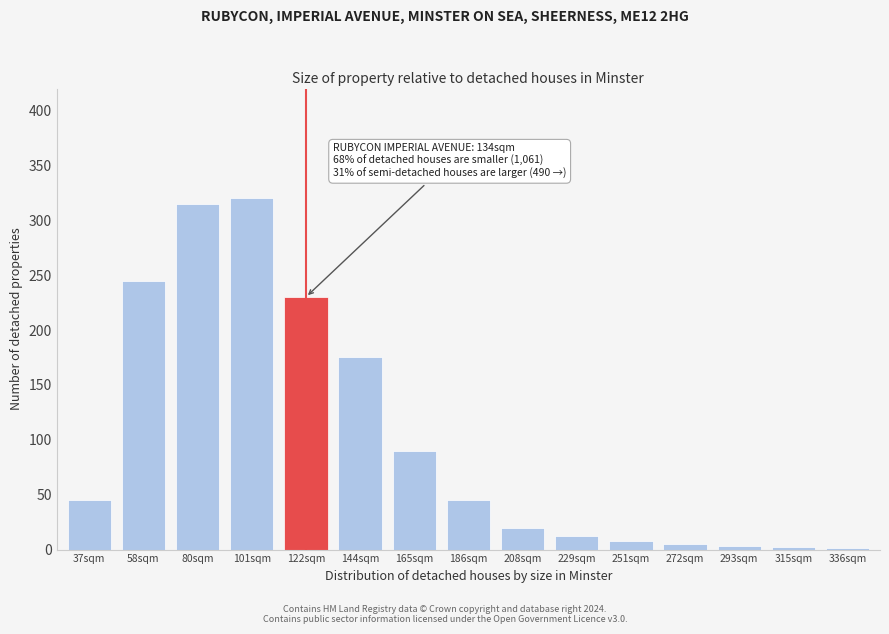

What is the sum of all values?

1516